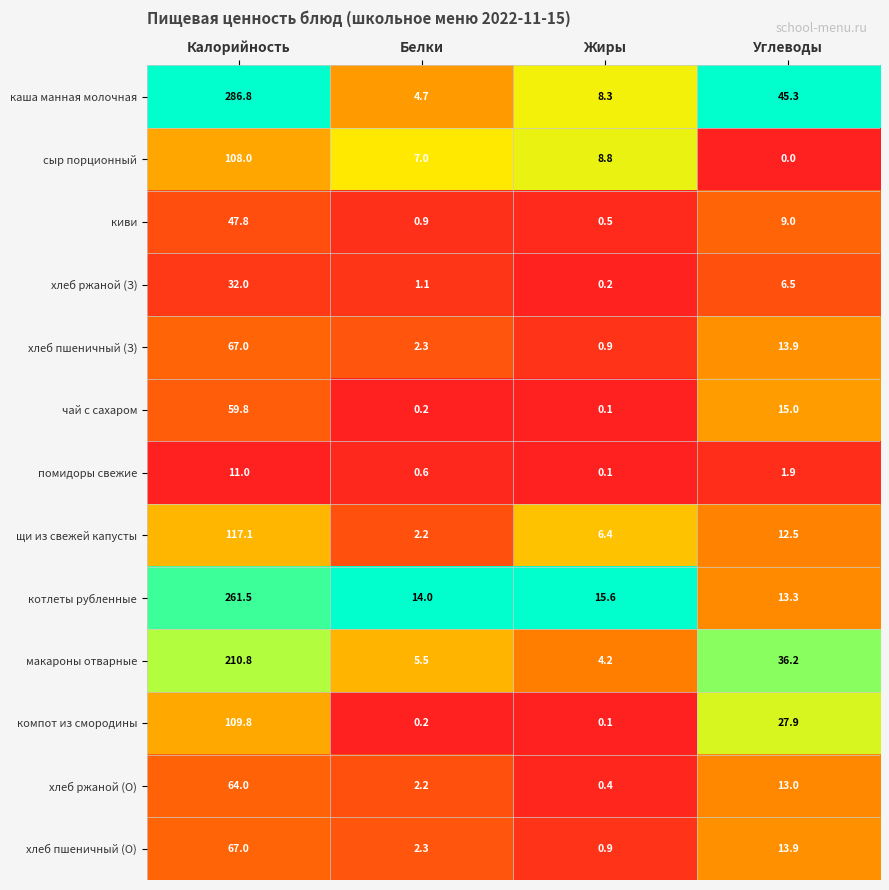

What is the total value across all series at Калорийность?

1442.6